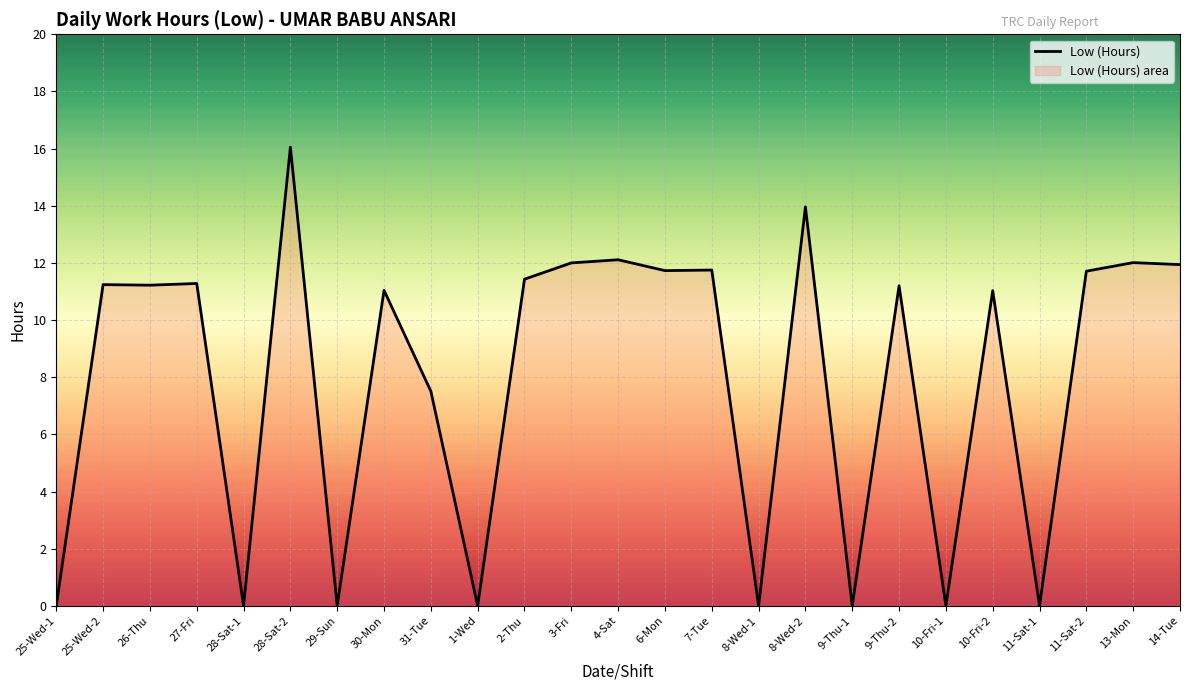

What is the sum of the values at 10-Fri-2 and 2-Thu?

22.5